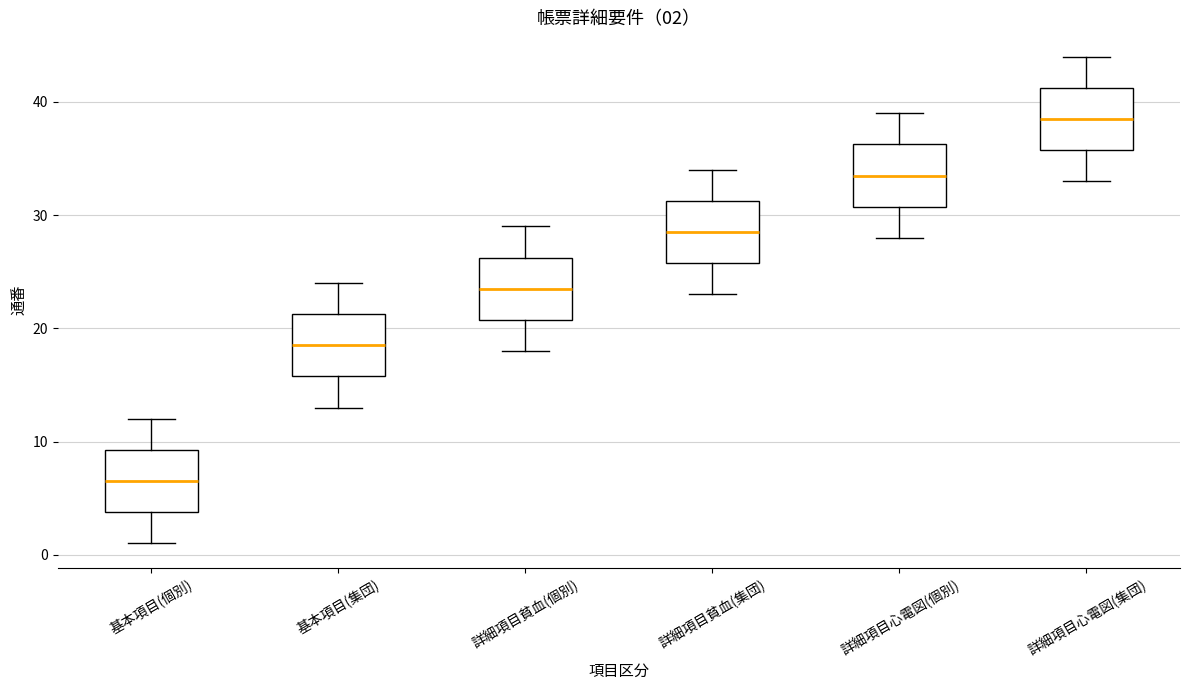

Which box's median line is the highest?

詳細項目心電図(集団)